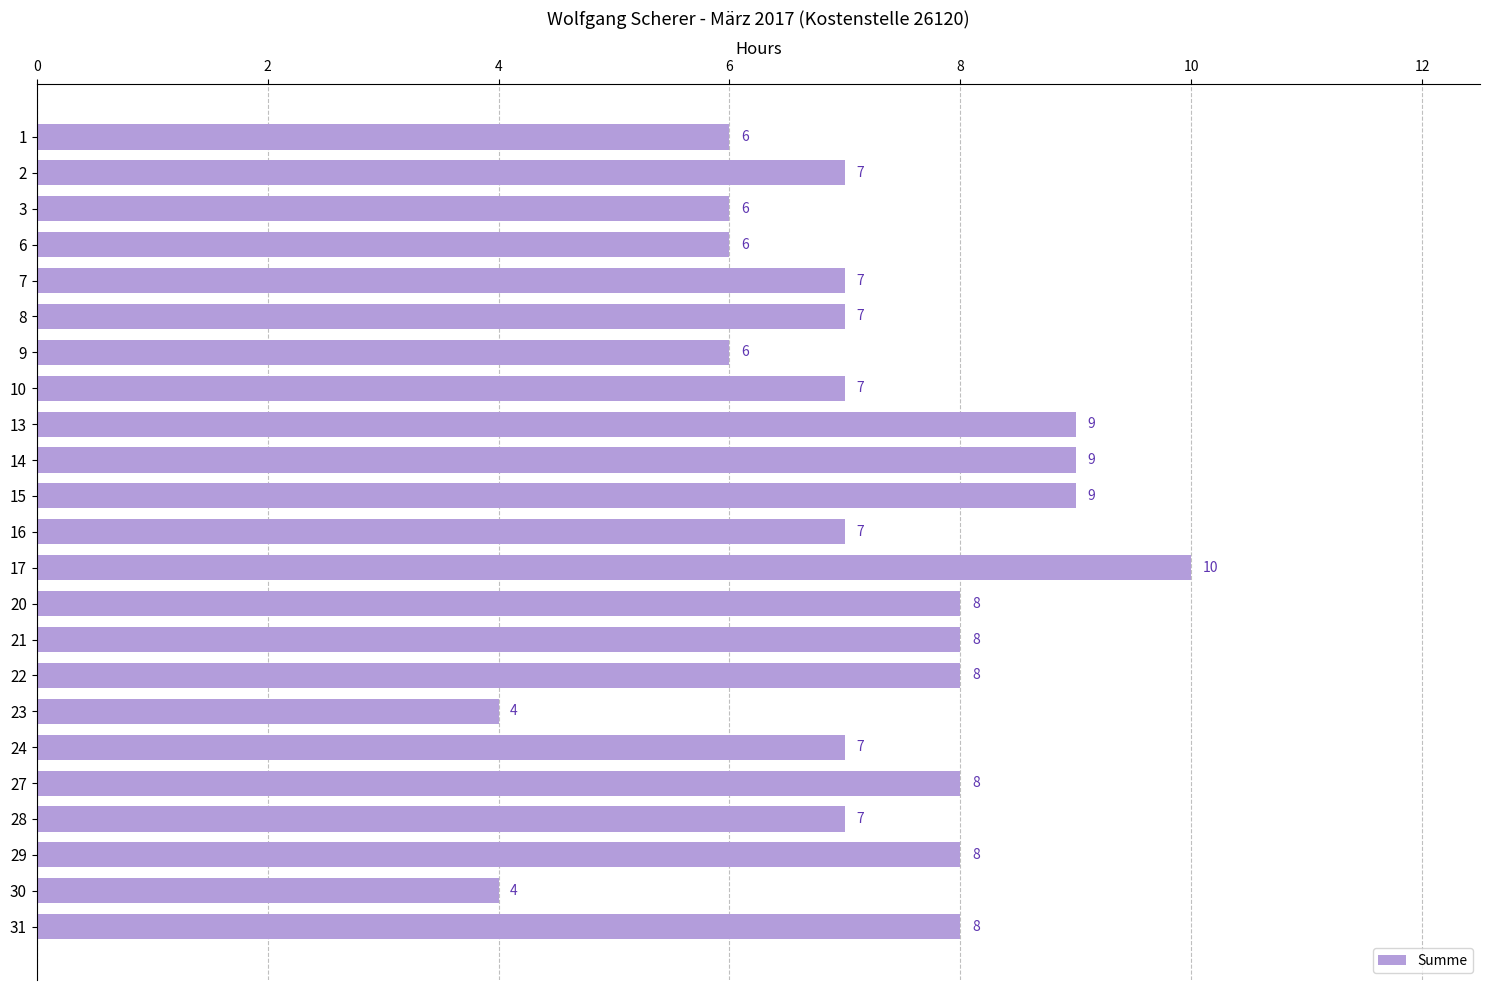

Reading top to bottom, list all the values displayed in this chart.

1=6	2=7	3=6	6=6	7=7	8=7	9=6	10=7	13=9	14=9	15=9	16=7	17=10	20=8	21=8	22=8	23=4	24=7	27=8	28=7	29=8	30=4	31=8